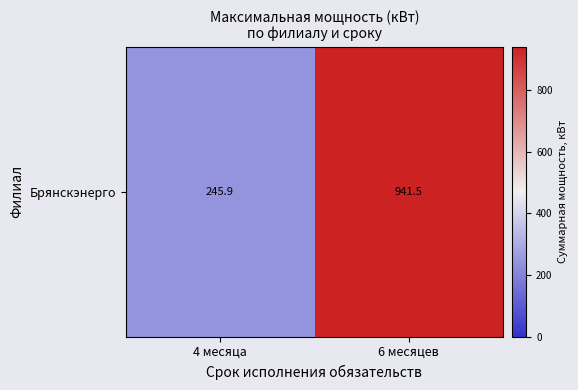

Rank the categories by value from lowest to highest.

4 месяца, 6 месяцев